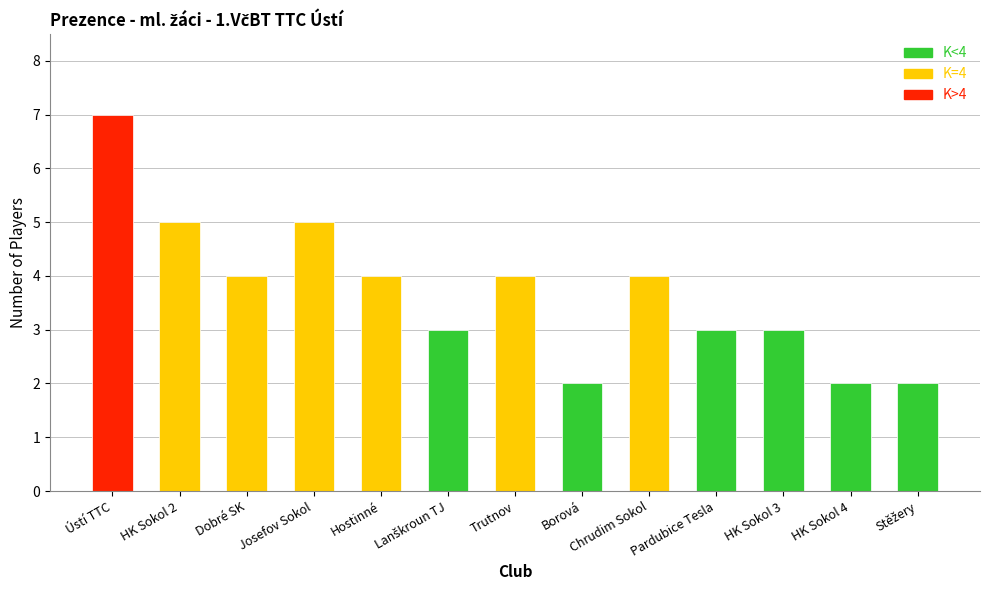

What is the maximum value shown in the chart?

7